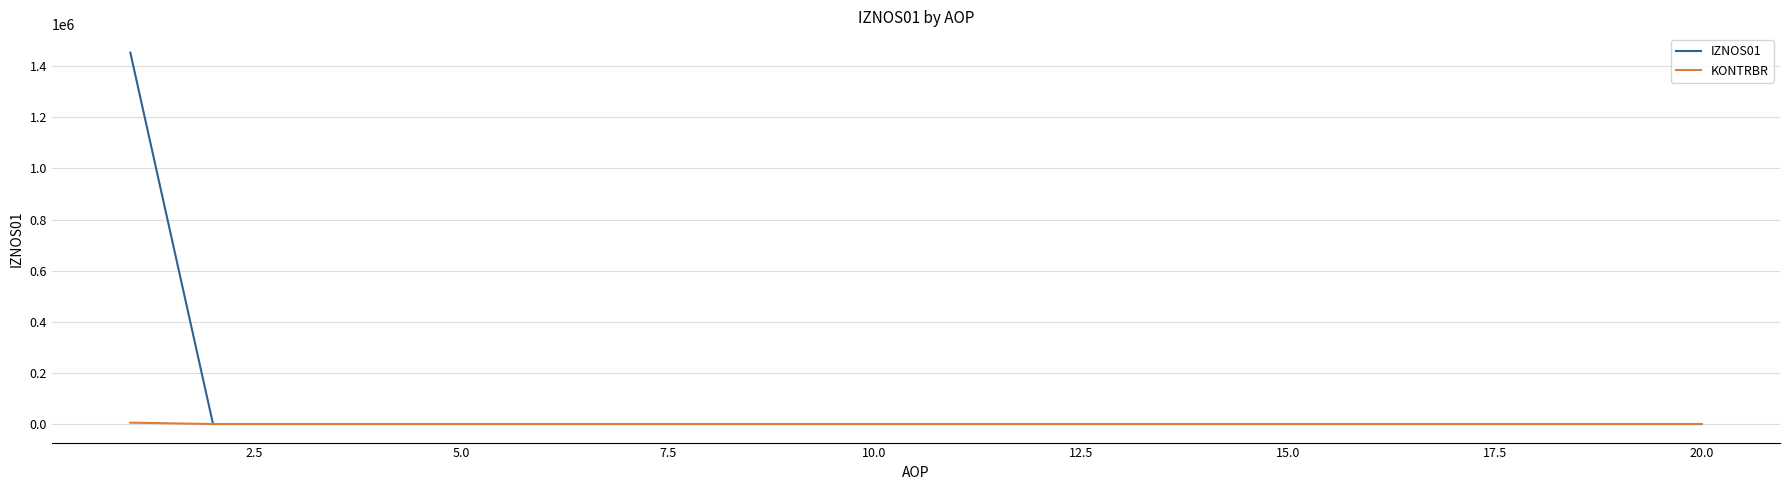

What are all the series names shown in the legend?

IZNOS01, KONTRBR